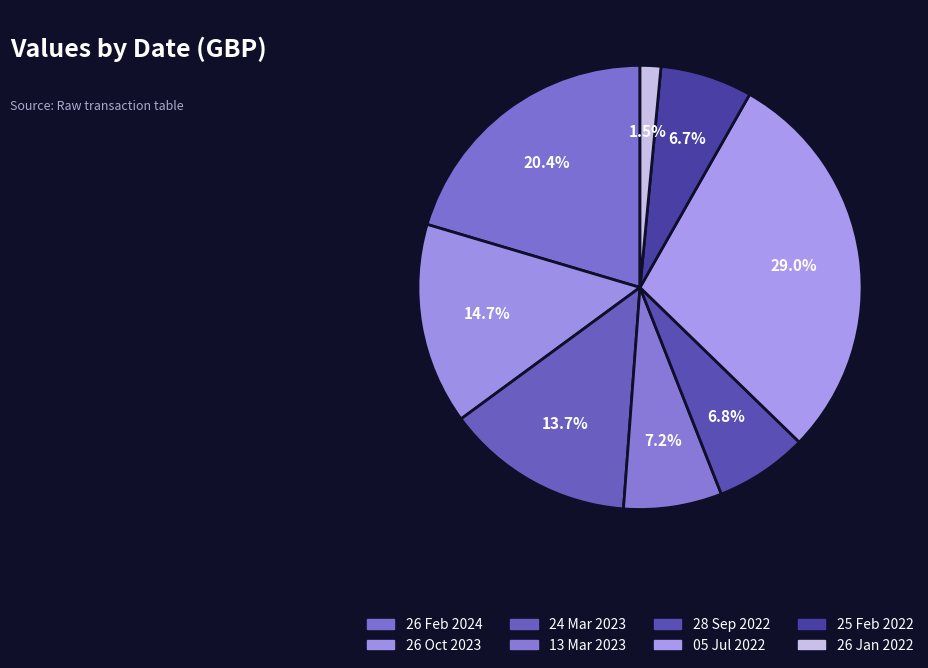

Which category has the smallest portion of the pie?

26 Jan 2022